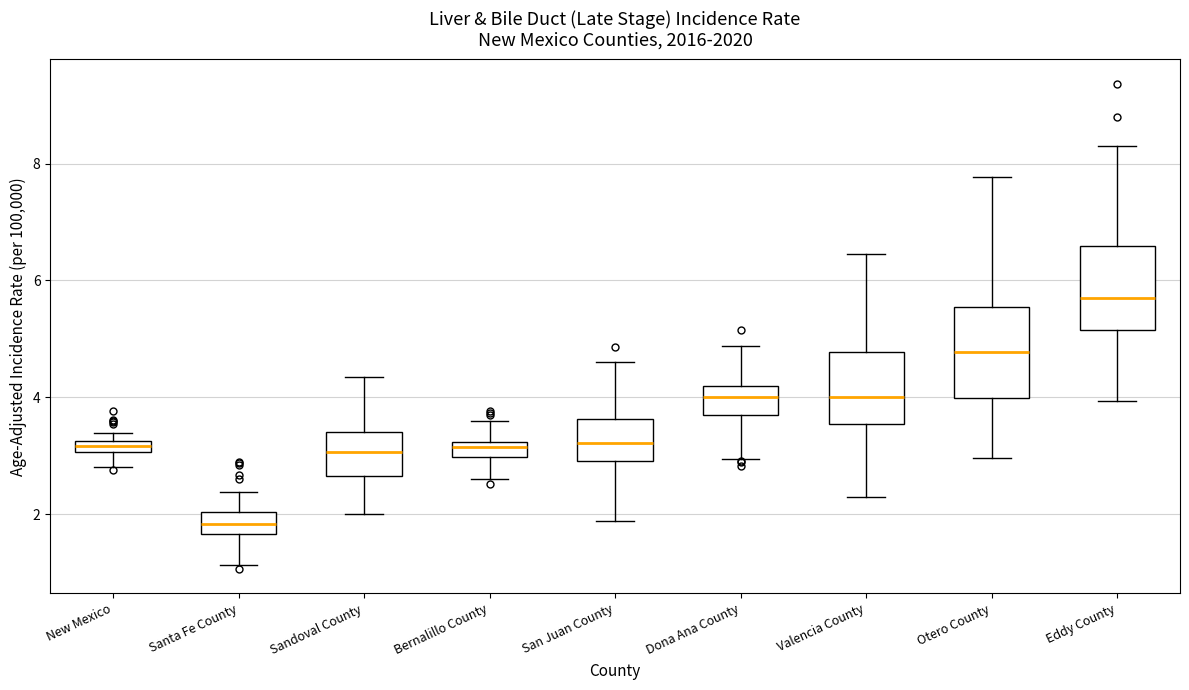

Which box has the highest median line?

Eddy County